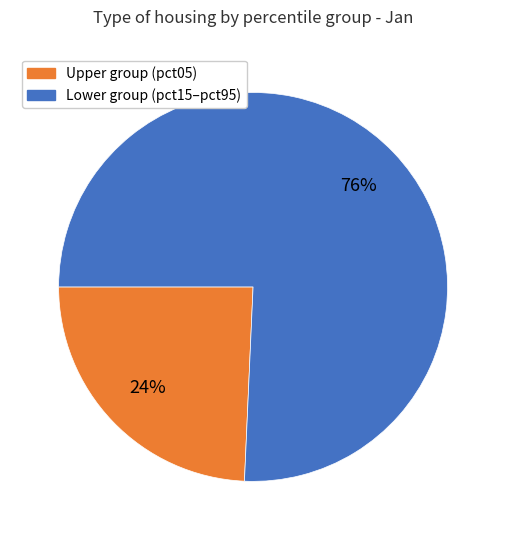

To the nearest percent, what is the average slice percentage?

50%